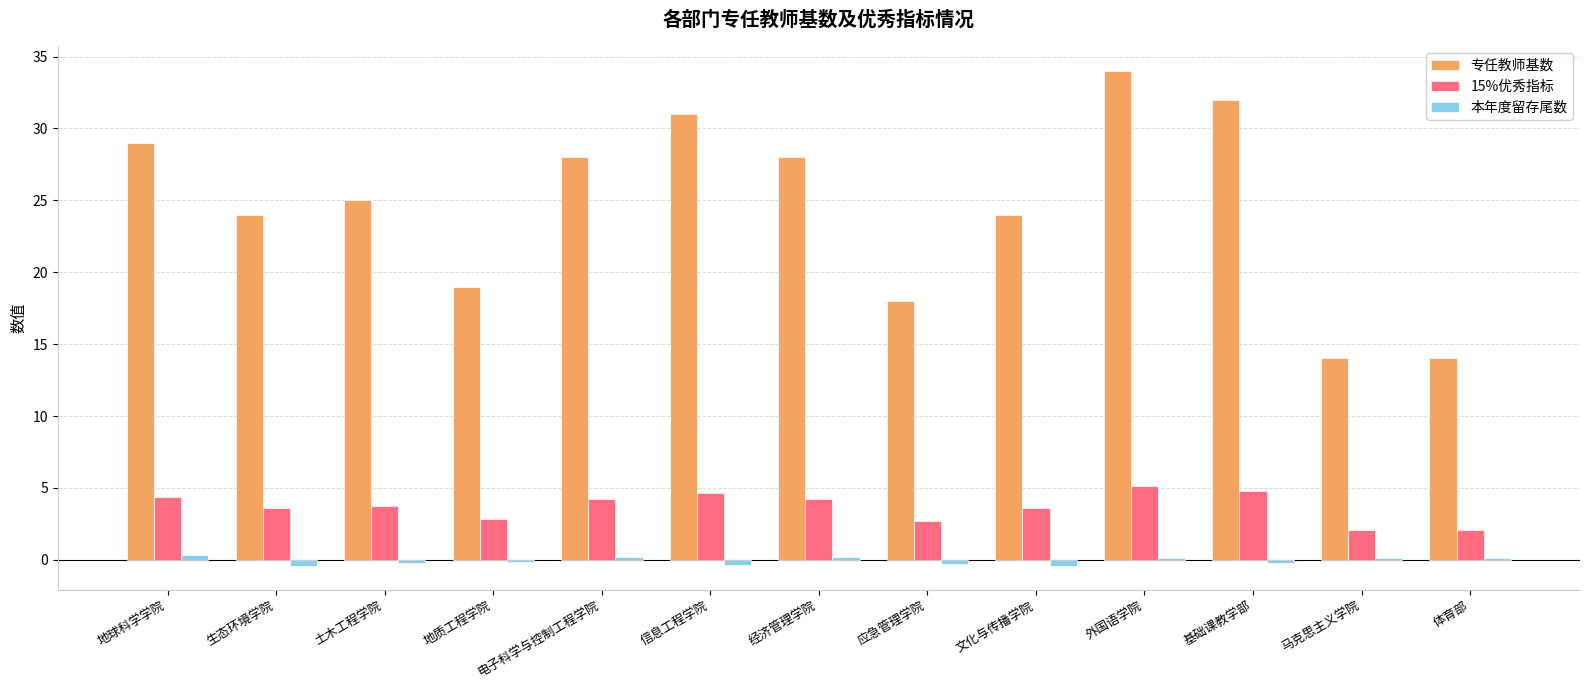

Which label corresponds to the largest value in the chart?

外国语学院